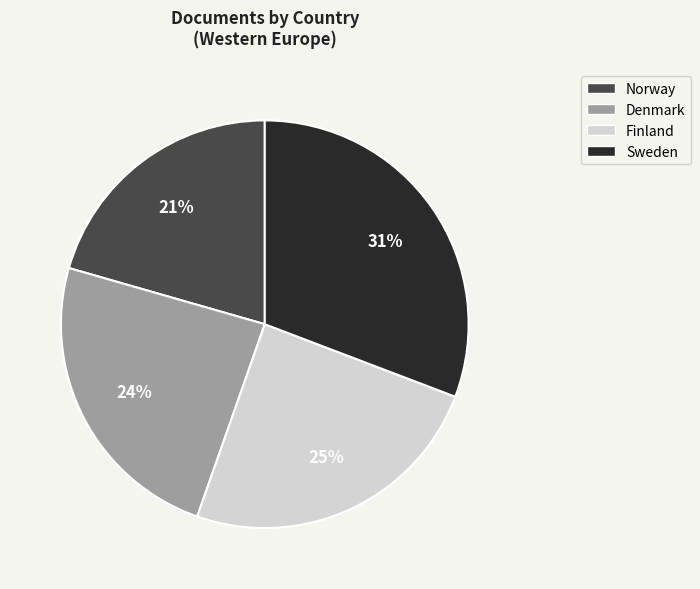

Which has a higher value, Finland or Sweden?

Sweden